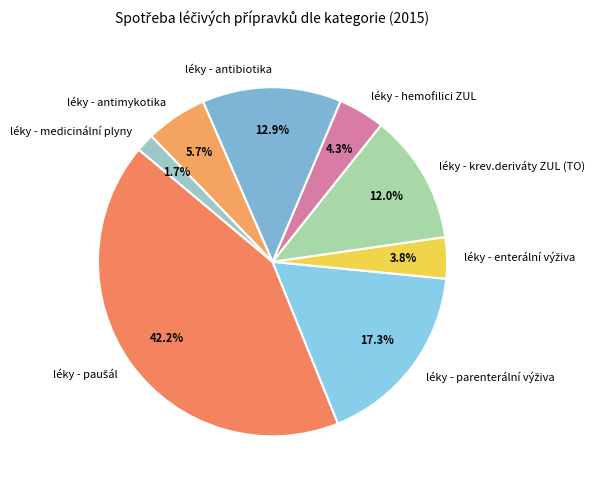

Does any single category account for the majority?

No